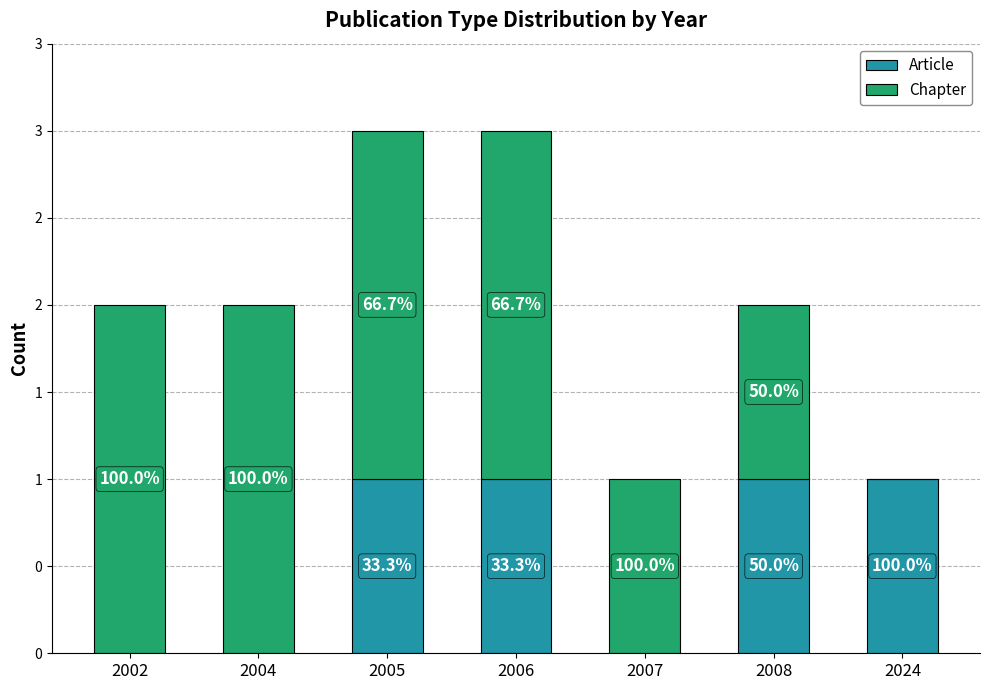

What are all the series names shown in the legend?

Article, Chapter